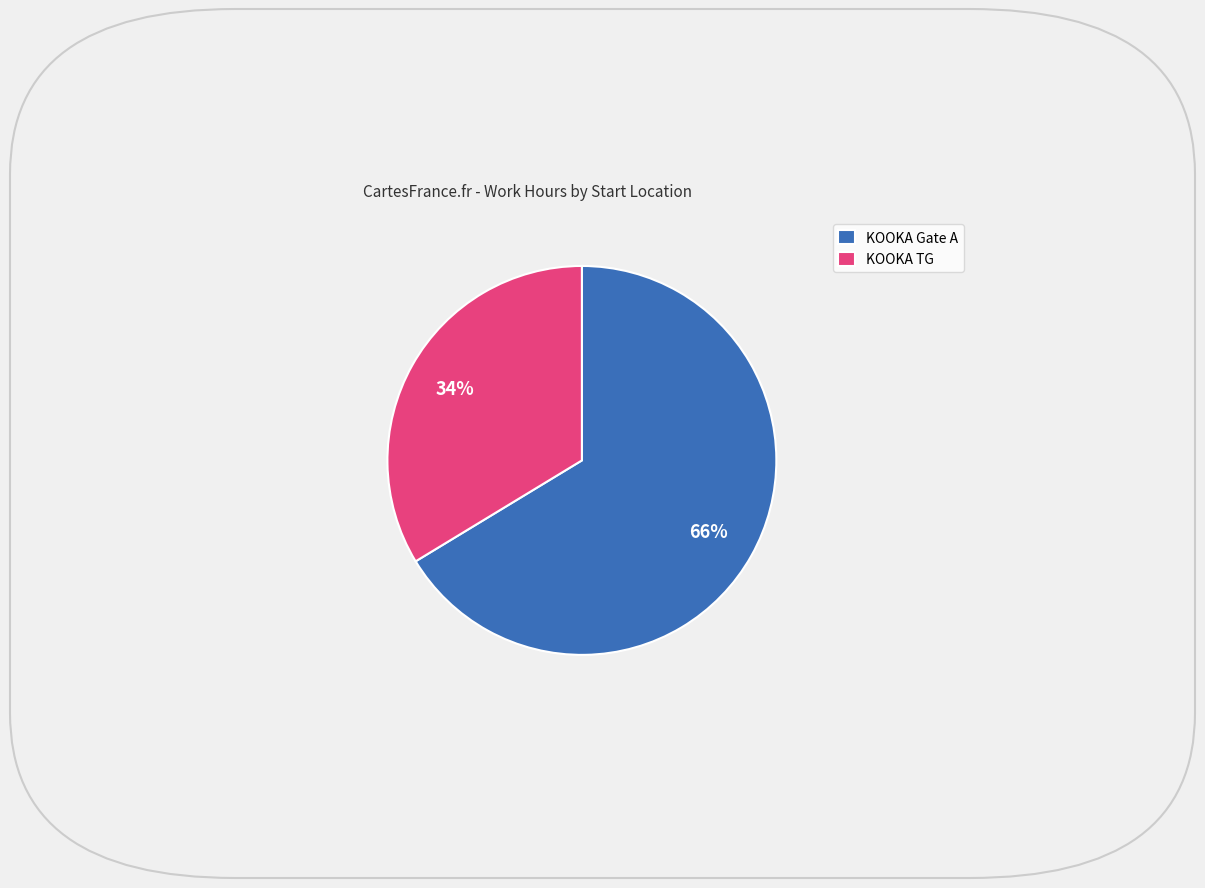

Does any single category account for the majority?

Yes